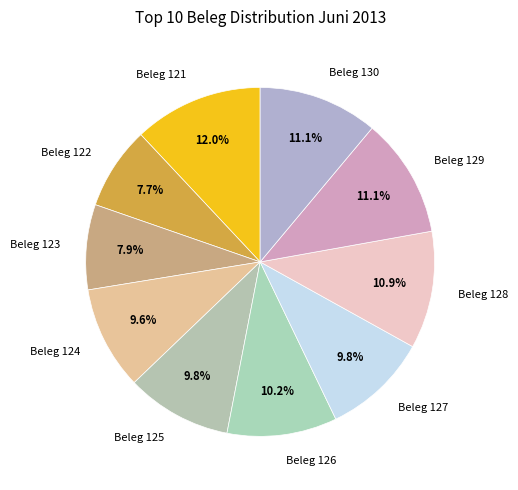

How many slices are in this pie chart?

10